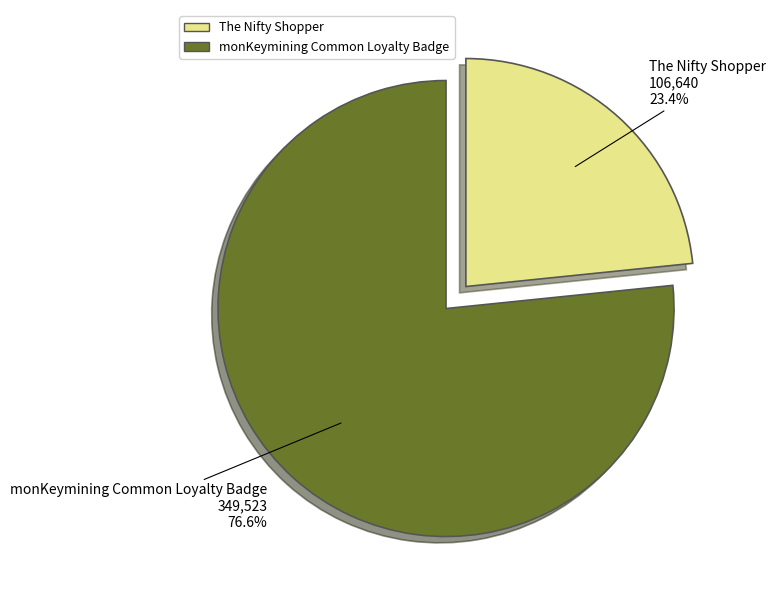

What percentage is the The Nifty Shopper slice, to the nearest percent?

23%